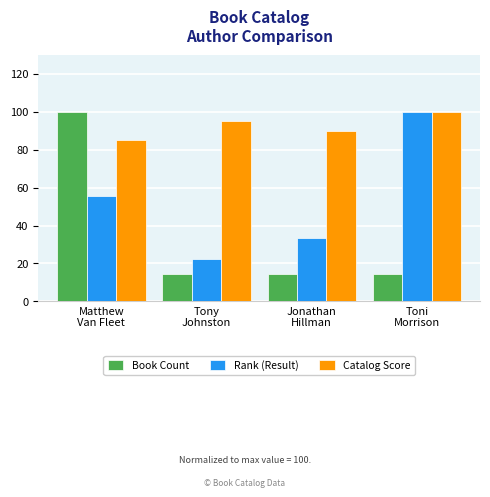

Reading right to left, extract all data points from this chart.

Book Count: Toni
Morrison=14.3	Jonathan
Hillman=14.3	Tony
Johnston=14.3	Matthew
Van Fleet=100.0
Rank (Result): Toni
Morrison=100.0	Jonathan
Hillman=33.3	Tony
Johnston=22.2	Matthew
Van Fleet=55.6
Catalog Score: Toni
Morrison=100.0	Jonathan
Hillman=90.0	Tony
Johnston=95.0	Matthew
Van Fleet=85.0